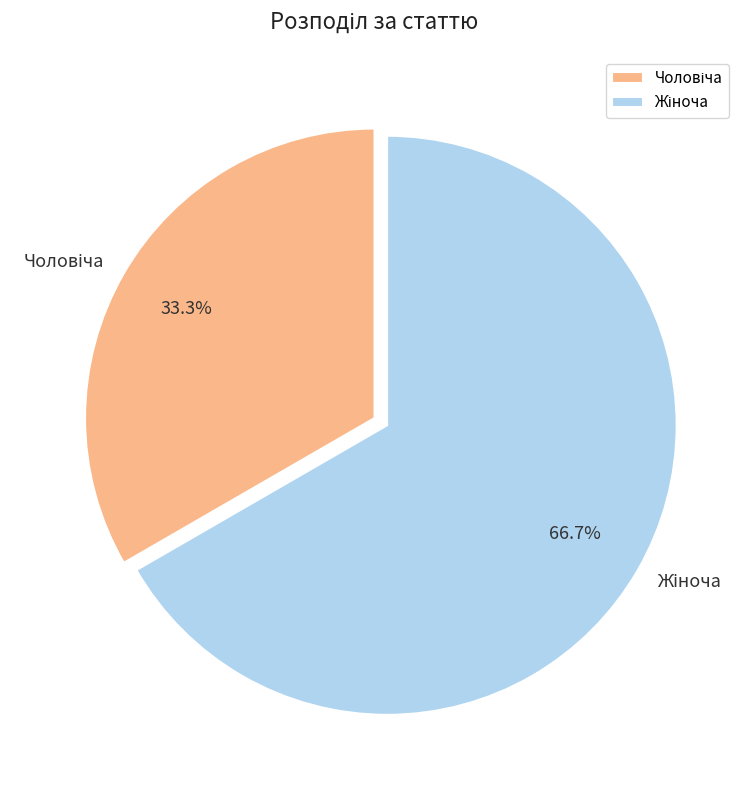

Does any single category account for the majority?

Yes